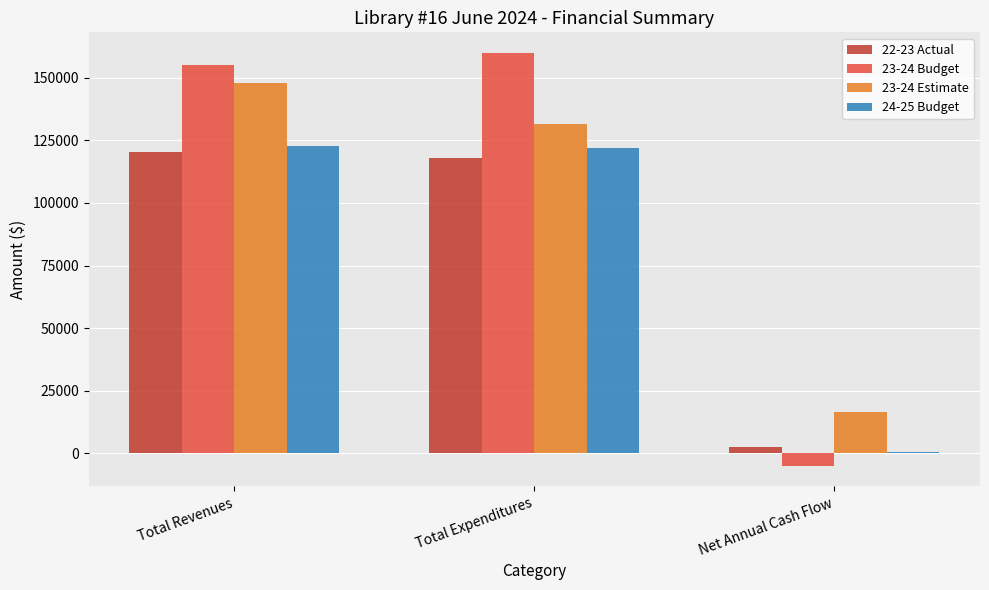

Which category has the highest value in the 23-24 Estimate series?

Total Revenues